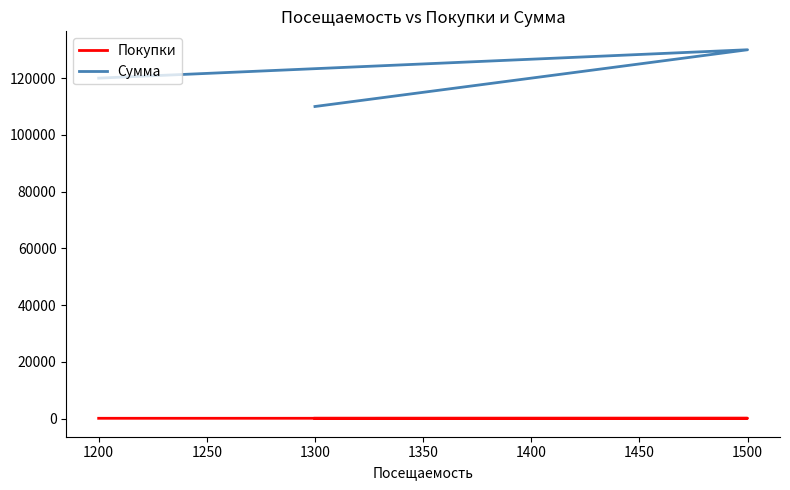

What is the value of the Покупки point at the 1st from the left?

100